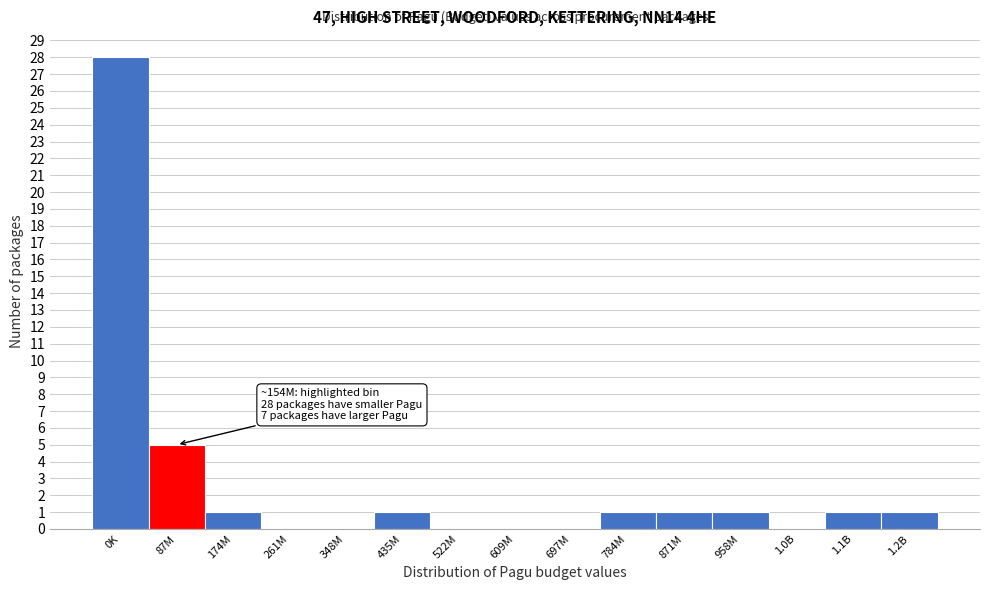

Reading left to right, what are all the values shown in this chart?

0K=28	87M=5	174M=1	261M=0	348M=0	435M=1	522M=0	609M=0	697M=0	784M=1	871M=1	958M=1	1.0B=0	1.1B=1	1.2B=1